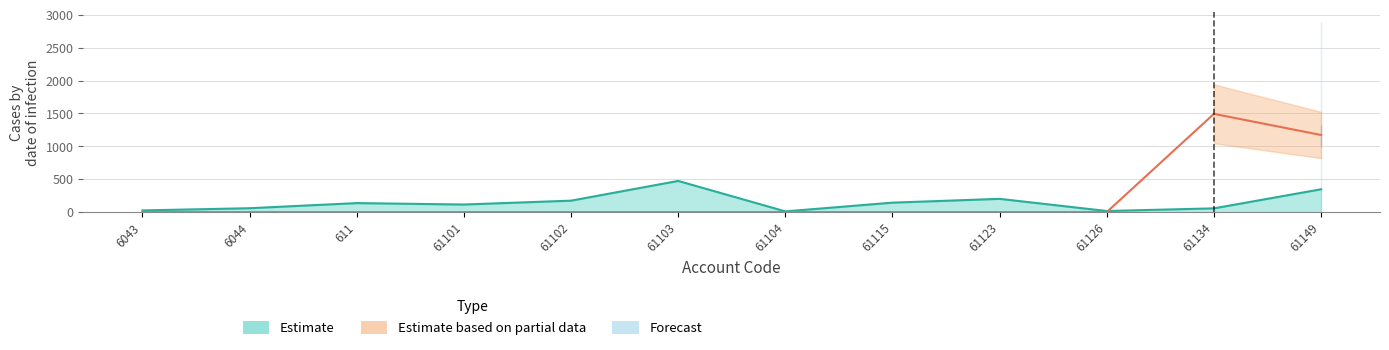

Reading right to left, what are all the values shown in this chart?

Estimate: 61149=346.6	61134=56.7	61126=16.3	61123=201.0	61115=143.4	61104=10.6	61103=473.5	61102=173.5	61101=114.9	611=136.6	6044=58.8	6043=25.0
Estimate based on partial data: 61149=1171.8	61134=1493.1	61126=0.0	61123=0.0	61115=0.0	61104=0.0	61103=0.0	61102=0.0	61101=0.0	611=0.0	6044=0.0	6043=0.0